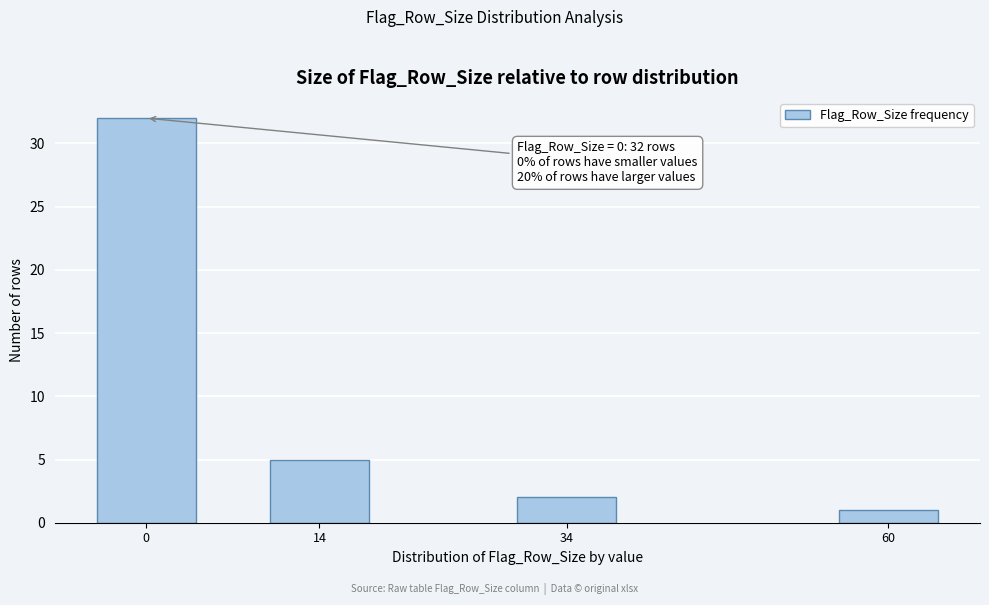

Reading left to right, what are all the values shown in this chart?

0=32	14=5	34=2	60=1